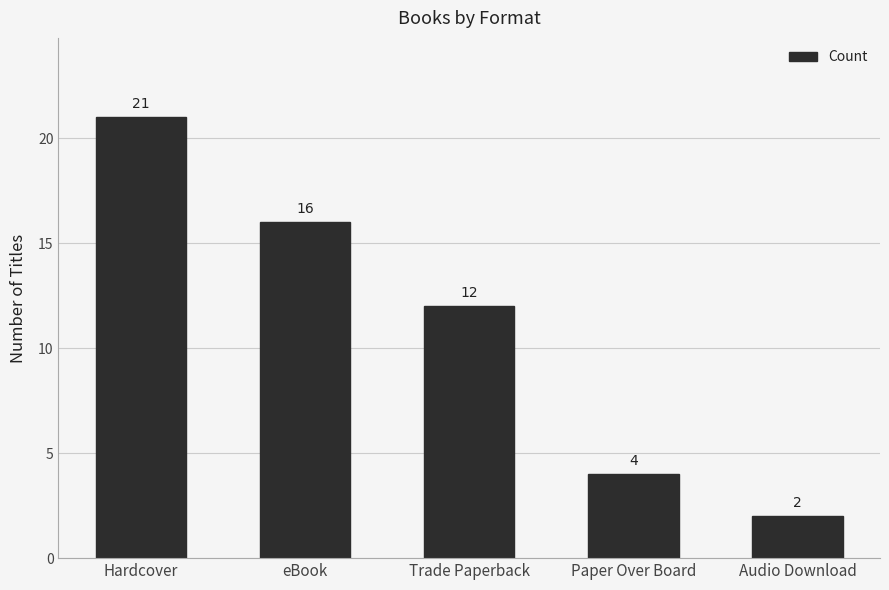

Reading right to left, what are all the values shown in this chart?

2	4	12	16	21